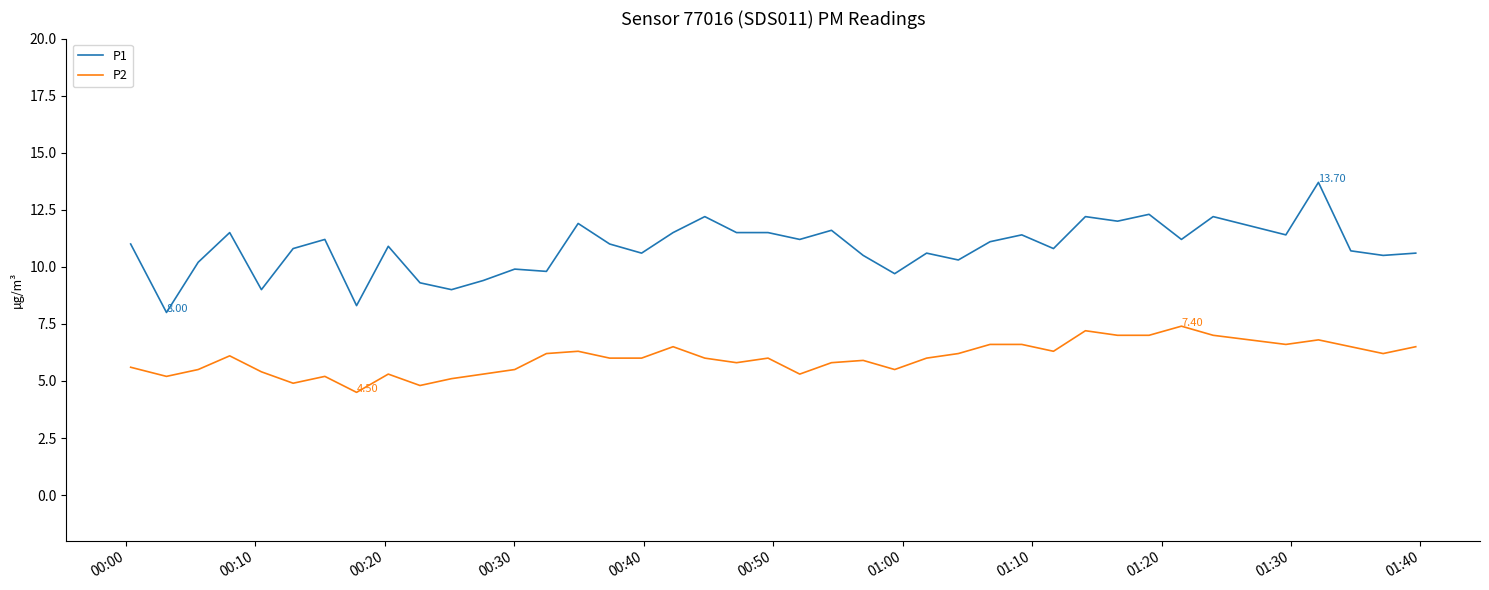

True or false: P2 and P1 cross at least once.

False